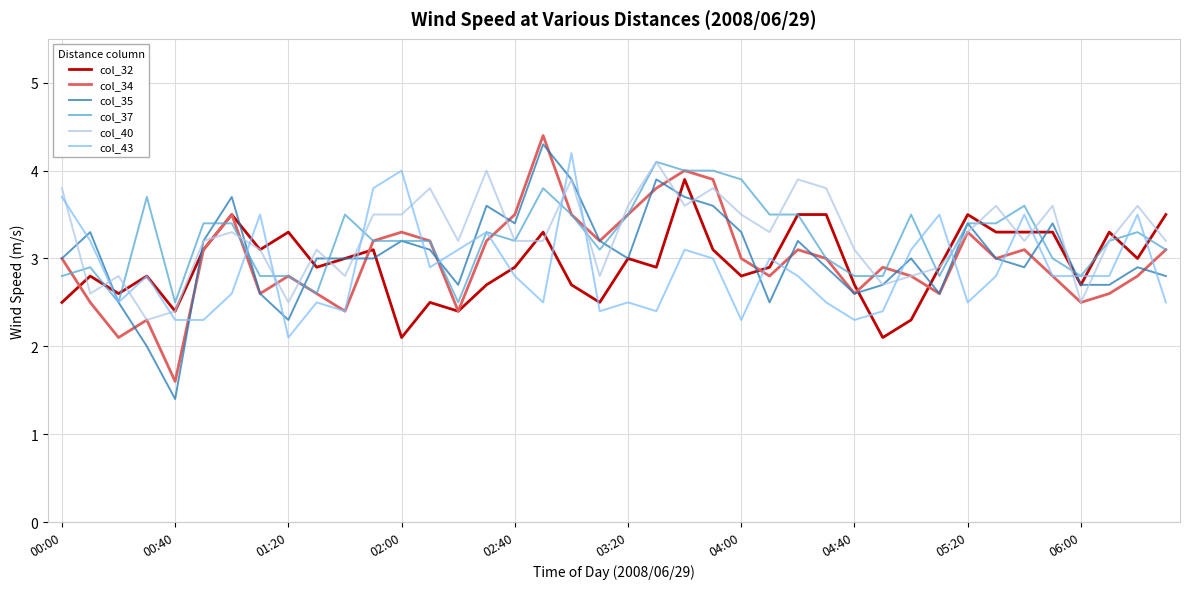

What is the lowest value of the col_34 series?

1.6